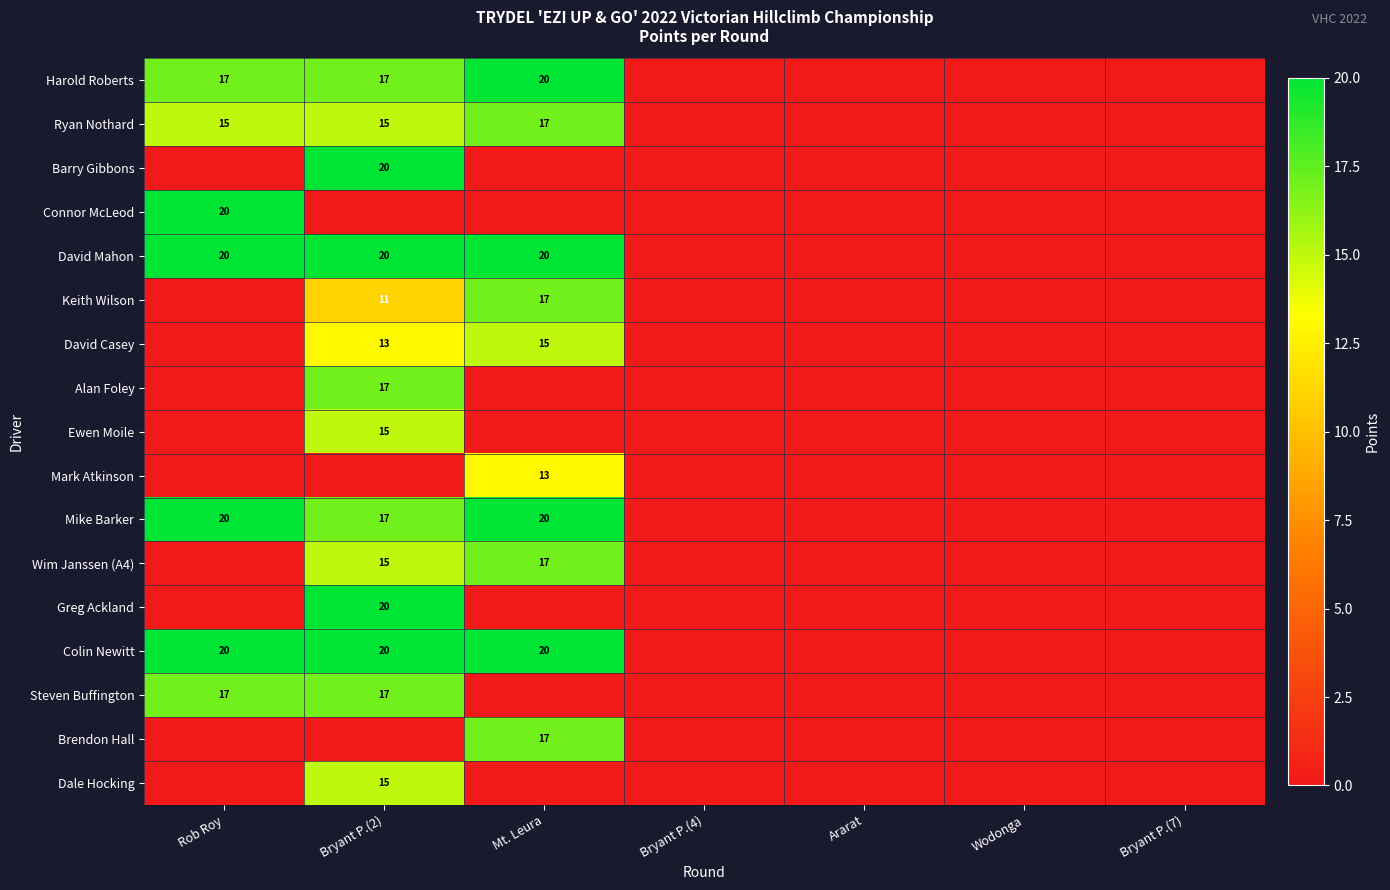

The value of Mike Barker at Bryant P.(2) is 17. True or false?

True